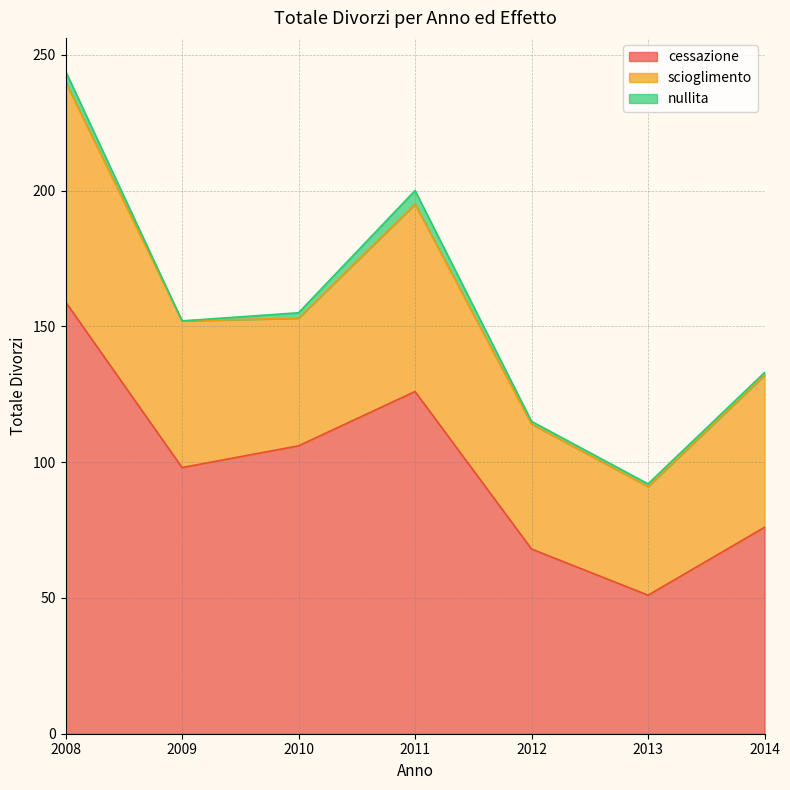

How many data points in scioglimento are above 54?

3